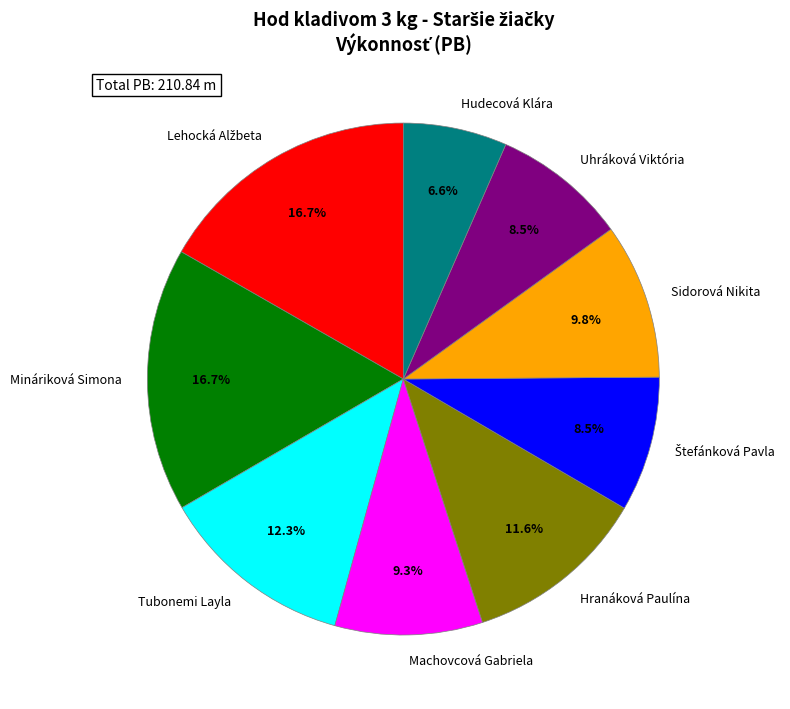

Is it true that Sidorová Nikita is 10% of the pie?

True